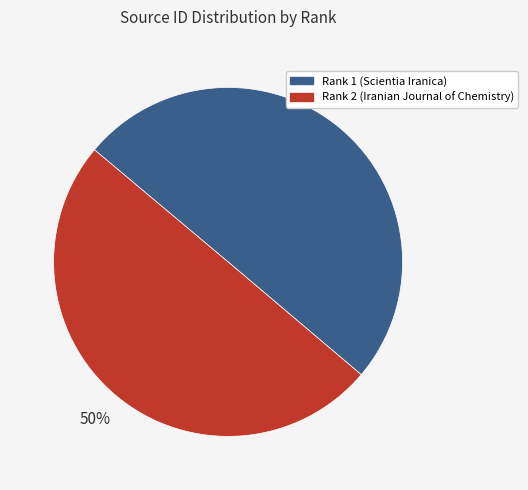

The Rank 2 (Iranian Journal of Chemistry) slice represents 63% of the pie. True or false?

False